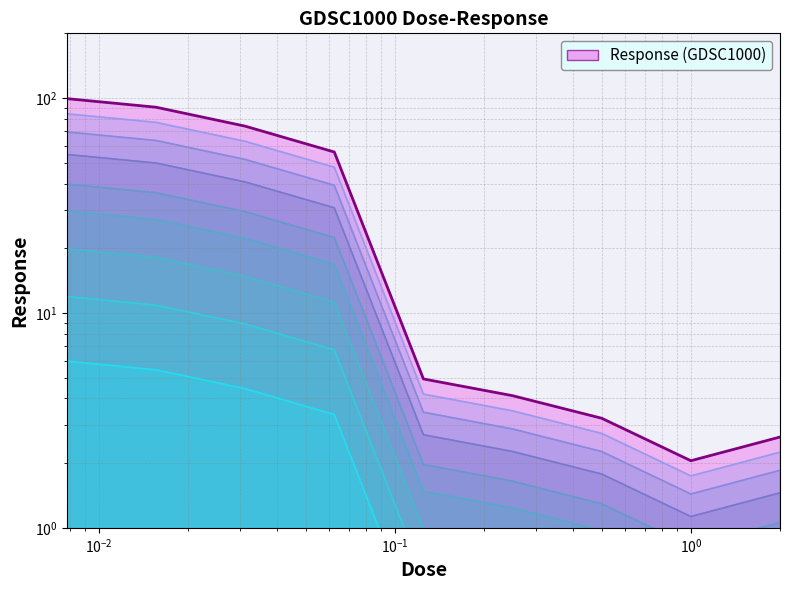

Does the chart display data point markers on the line(s)?

No